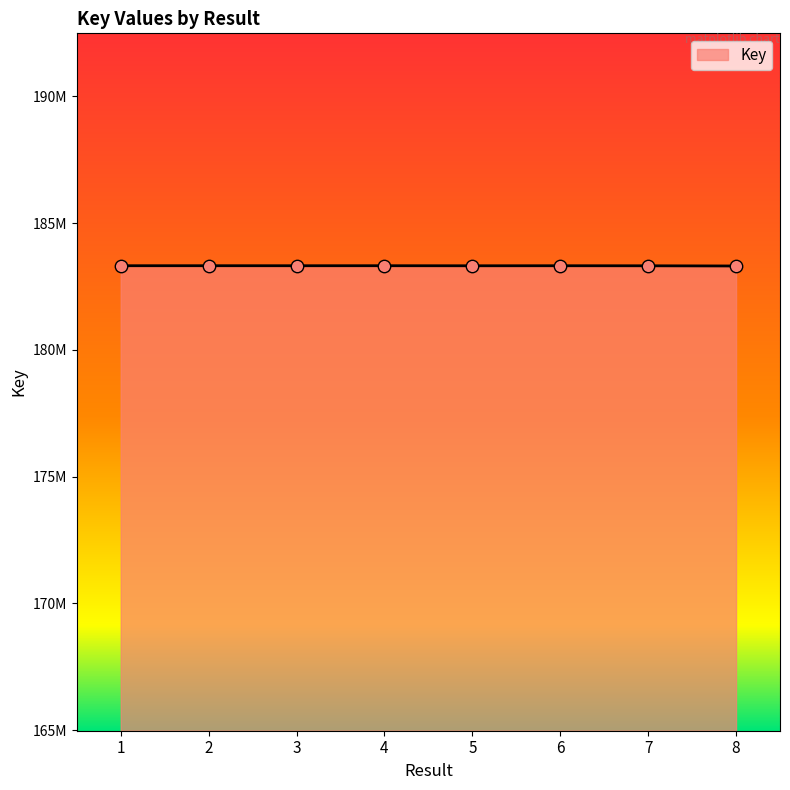

Approximately how many times larger is the value at 3 compared to 5?

1.0